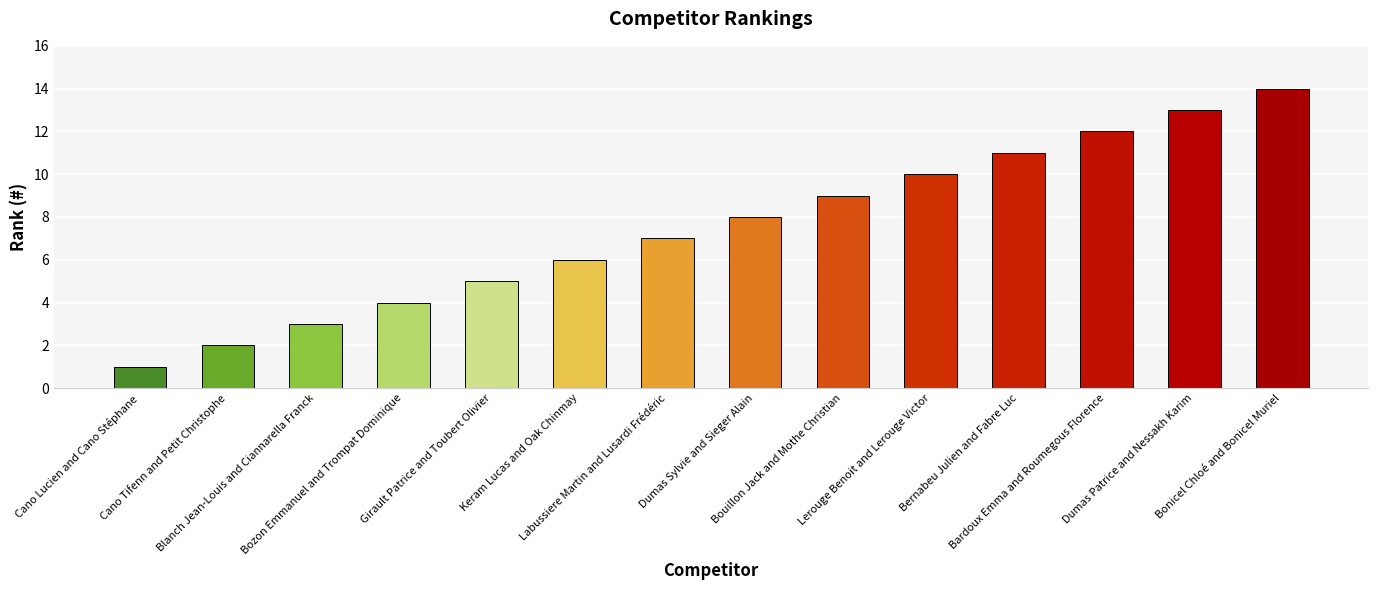

The value at Cano Lucien and Cano Stéphane is 2. True or false?

False